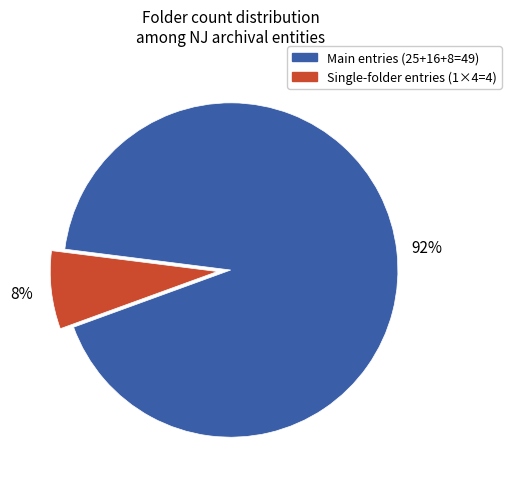

To the nearest percent, what portion does Main entries (25+16+8=49) represent?

92%